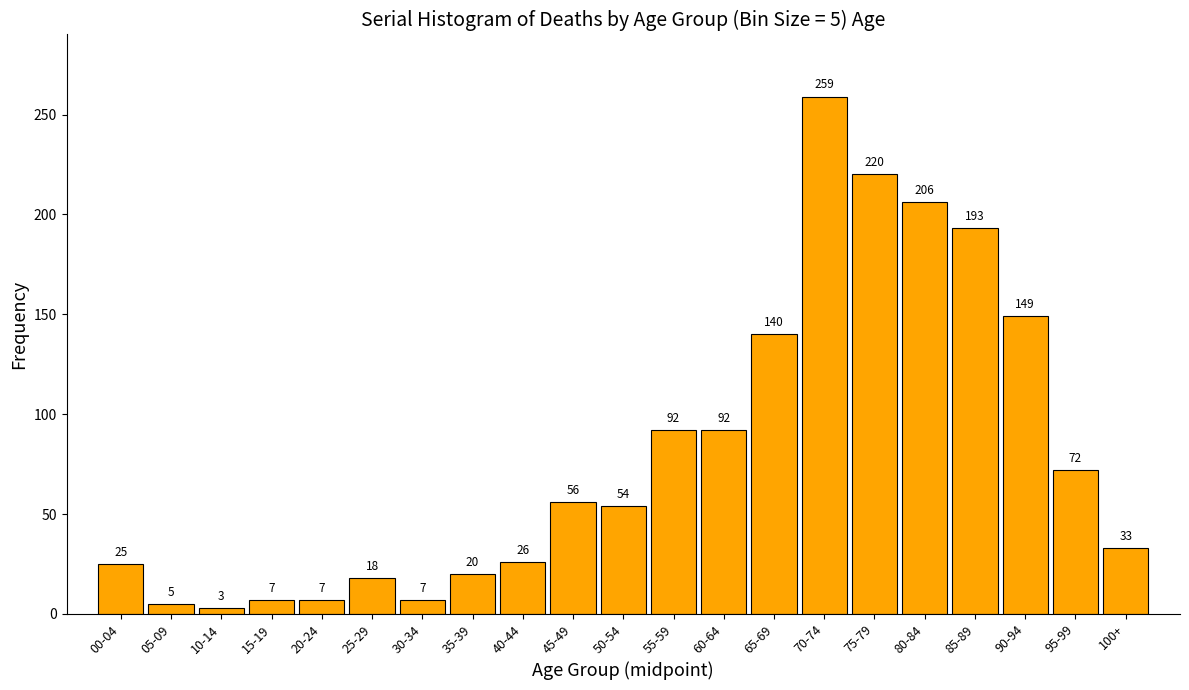

Reading left to right, what are all the values shown in this chart?

00-04=25	05-09=5	10-14=3	15-19=7	20-24=7	25-29=18	30-34=7	35-39=20	40-44=26	45-49=56	50-54=54	55-59=92	60-64=92	65-69=140	70-74=259	75-79=220	80-84=206	85-89=193	90-94=149	95-99=72	100+=33